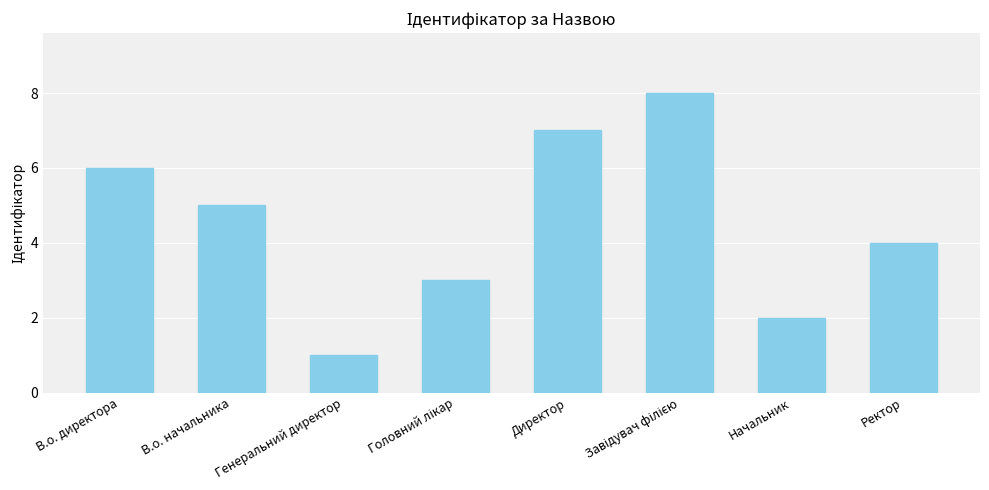

Is it true that the value at В.о. директора is 6?

True